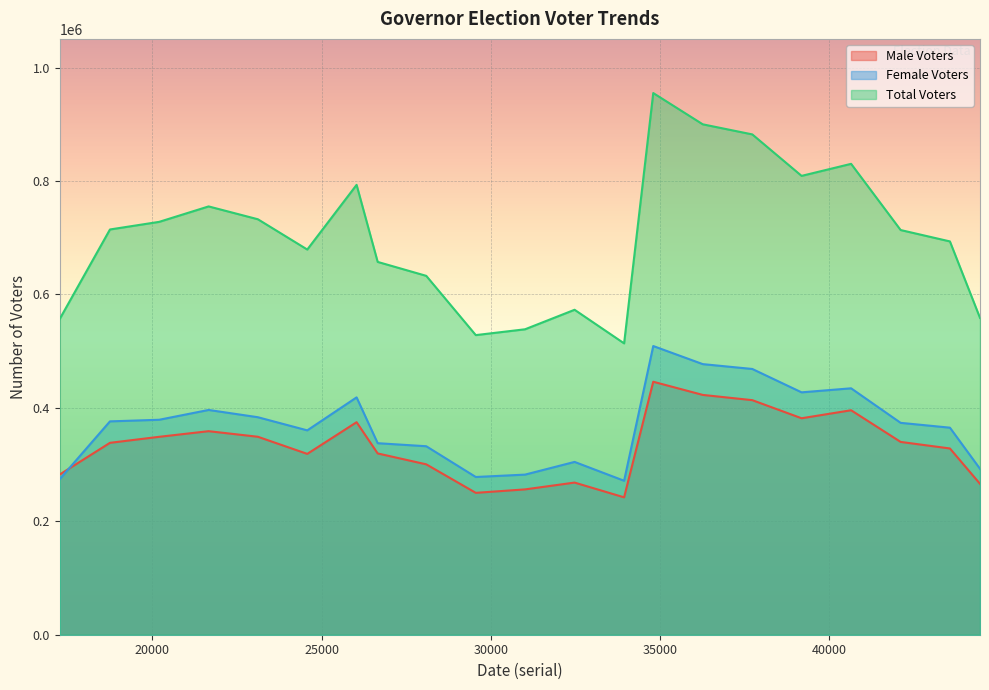

How many lines are shown in the chart?

3